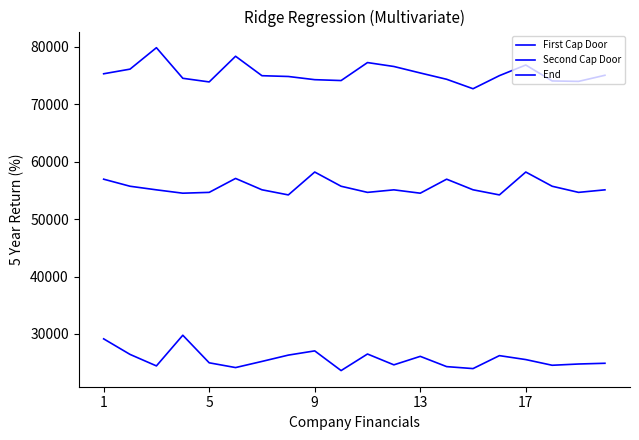

Does the chart display data point markers on the line(s)?

No